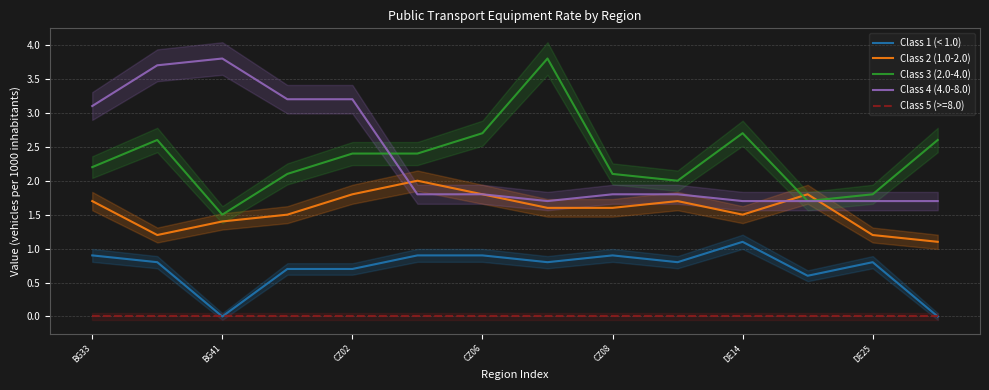

Does the chart display data point markers on the line(s)?

No